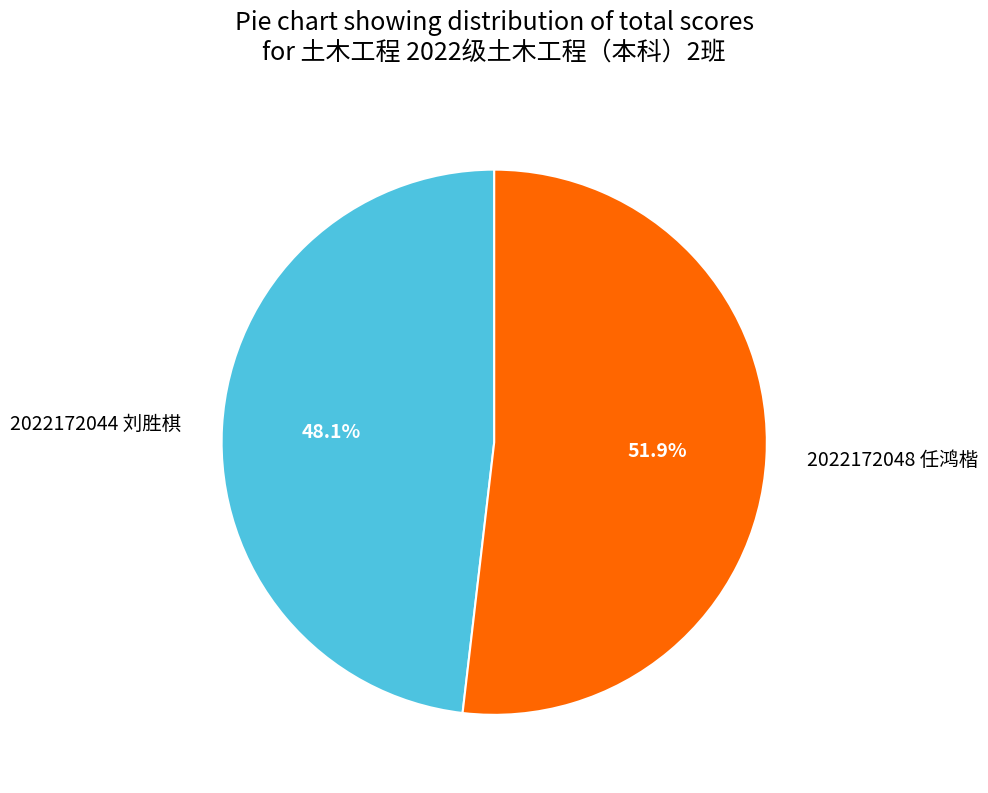

To the nearest percent, what is the combined percentage of 2022172044 刘胜棋 and 2022172048 任鸿楷?

100%